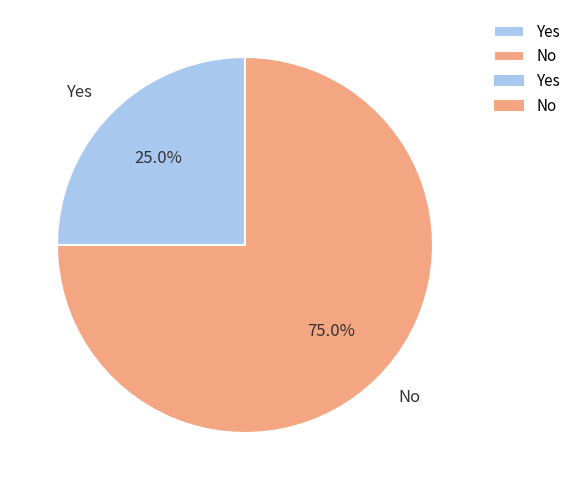

Is the sum of No and Yes greater than half?

Yes